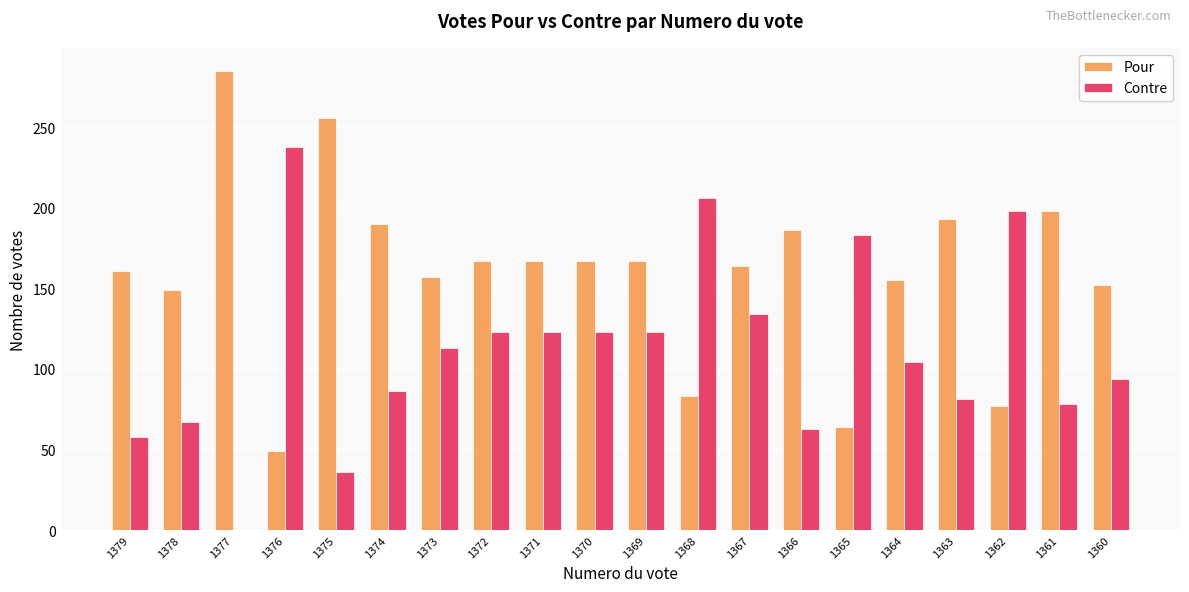

What is the spread (max minus min) of values at 1362?

121